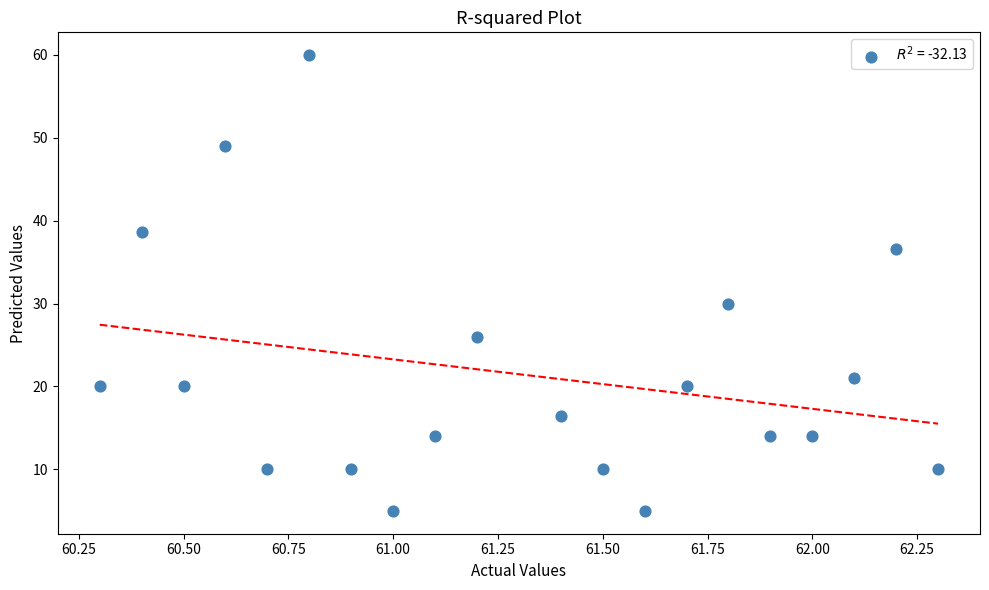

What Y value in the scatter plot is closest to 32?

30.0